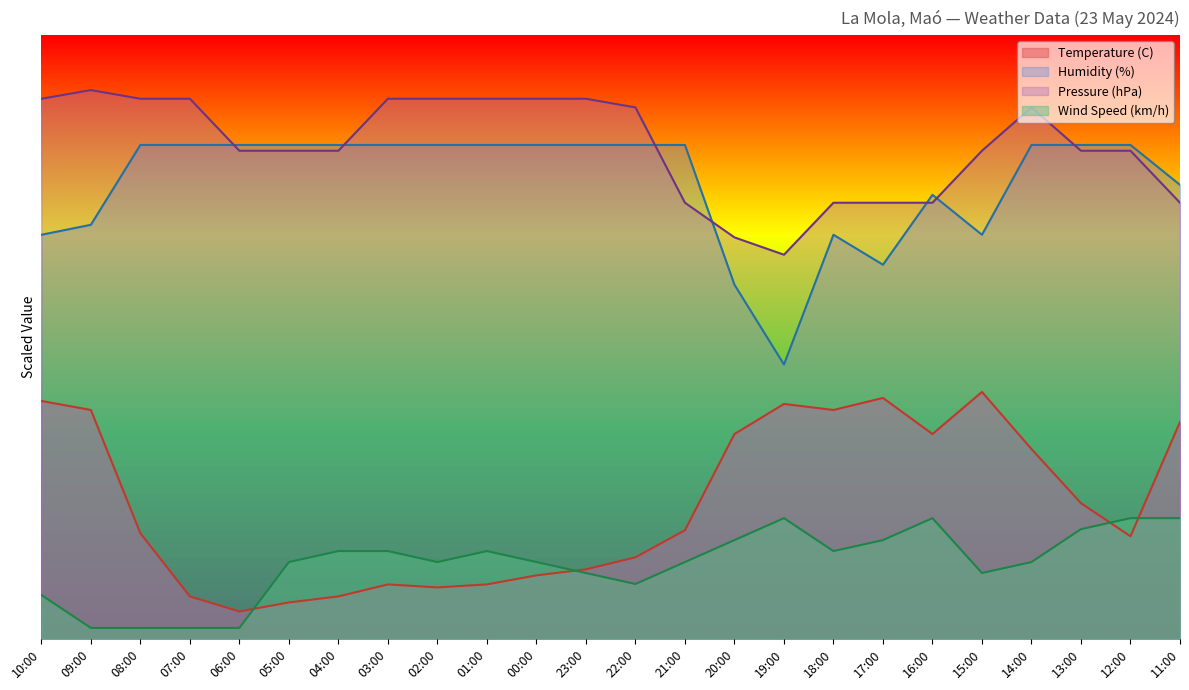

The value of Wind Speed (km/h) at 05:00 is 14.0. True or false?

True